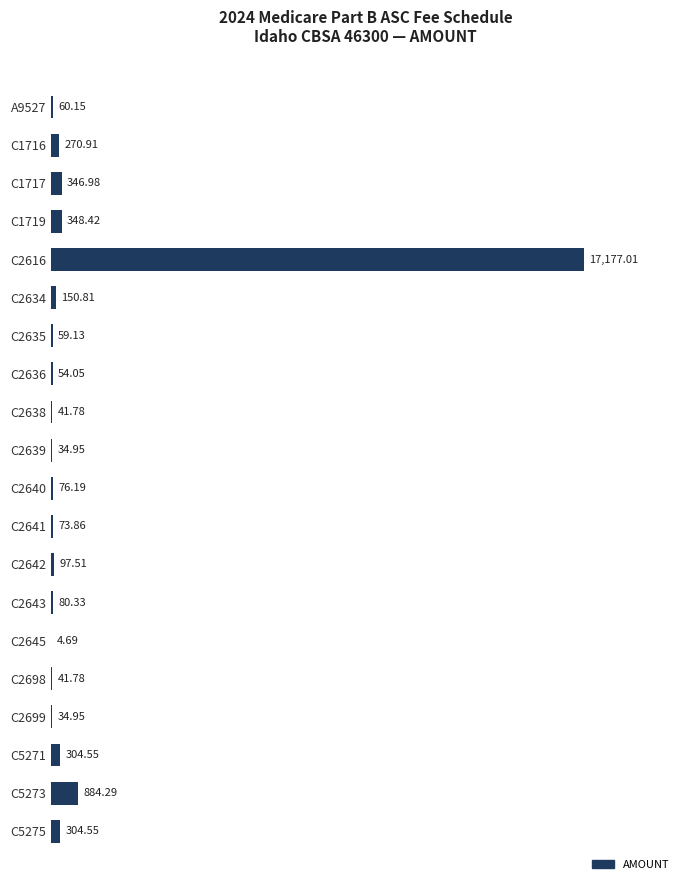

How many distinct data groups are displayed?

1